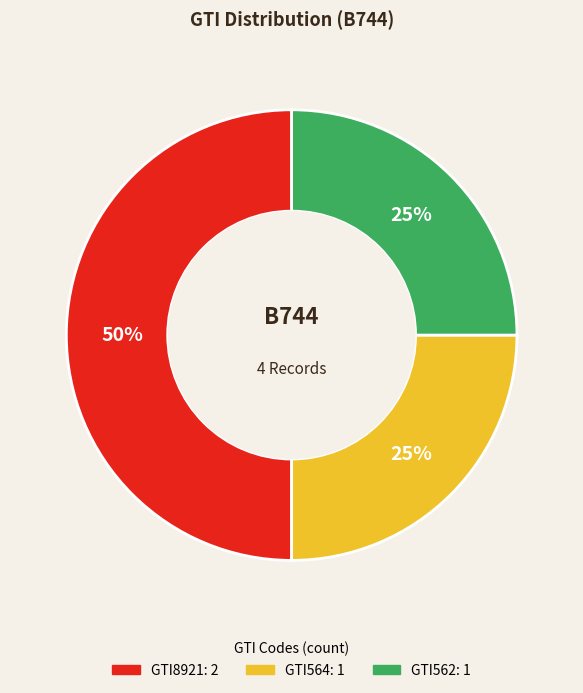

Is GTI562 the majority of the pie?

No